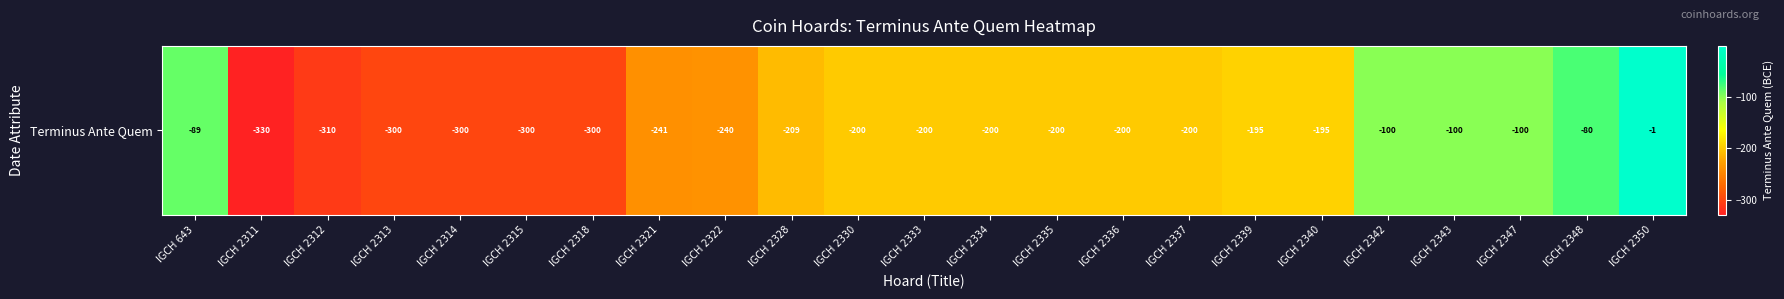

Read the value at IGCH 2337, to the nearest 10.

-200